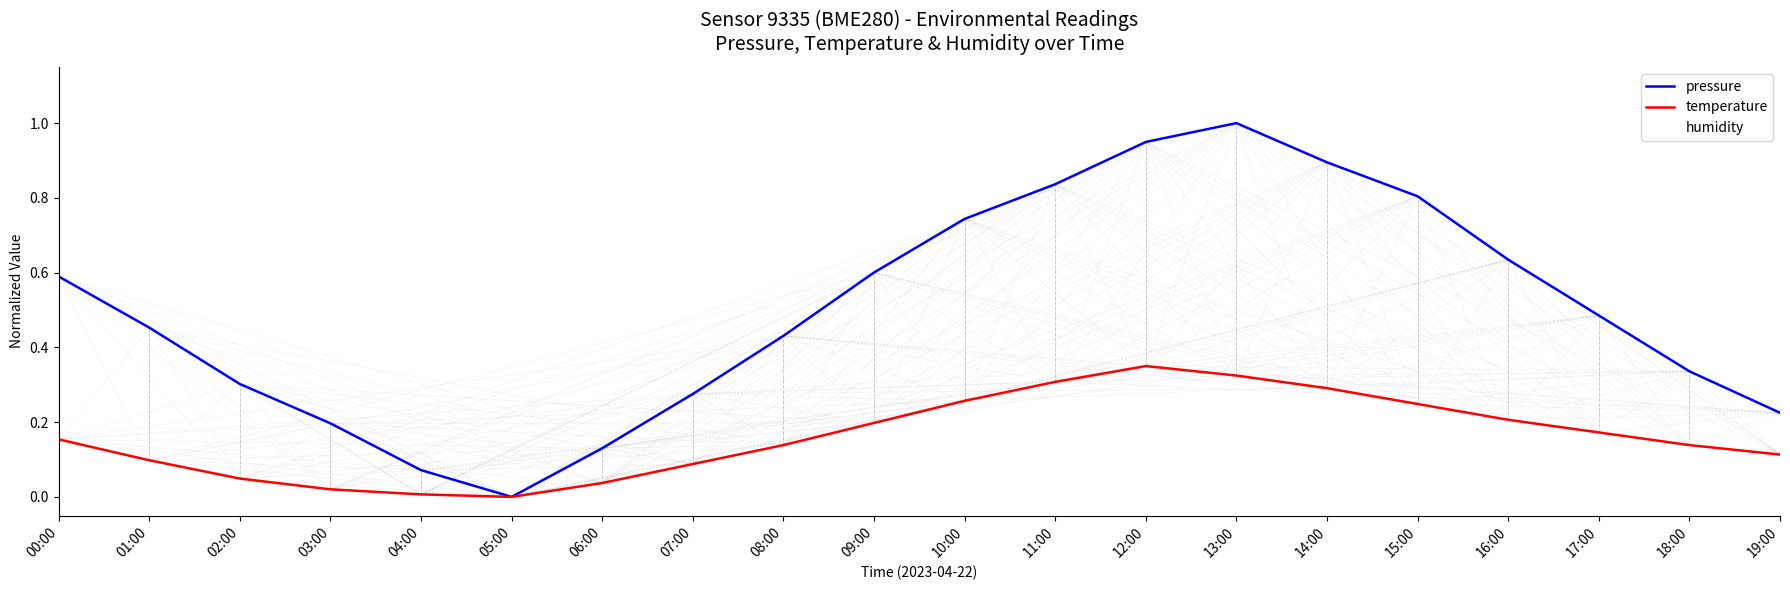

Which series has the widest spread of values?

pressure